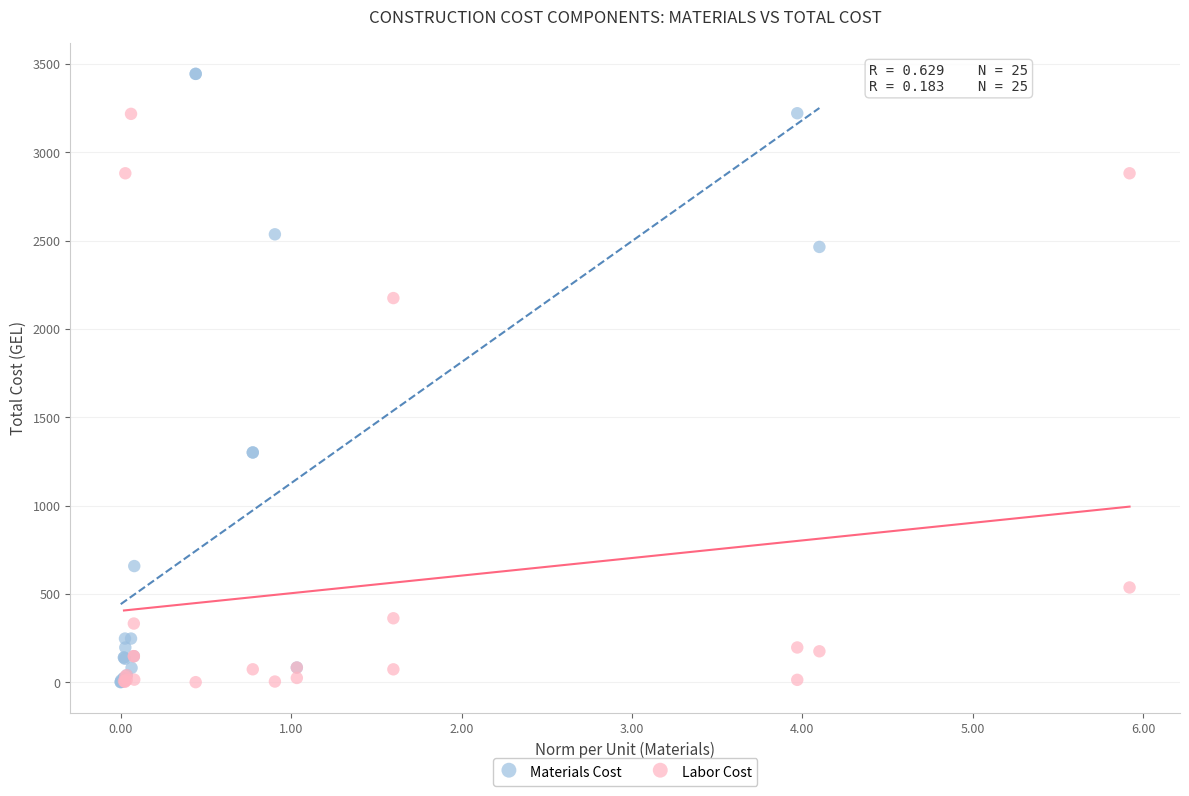

Which series has the widest spread of Y values?

Materials Cost